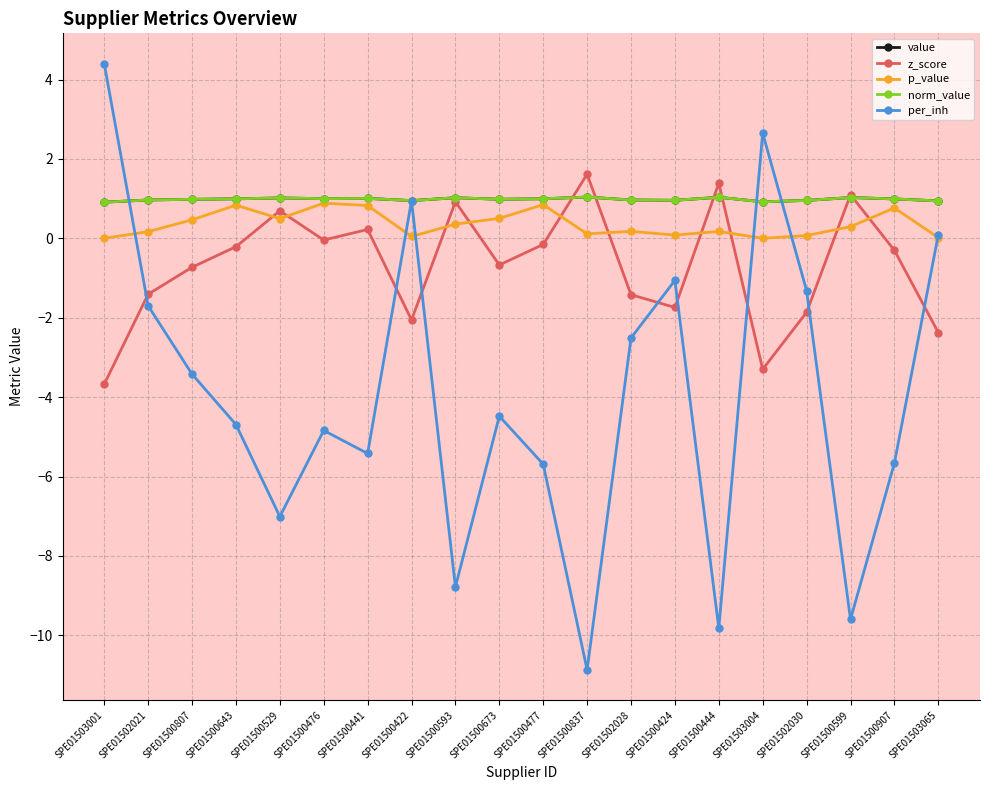

Where is the first local minimum for p_value?

SPE01500529